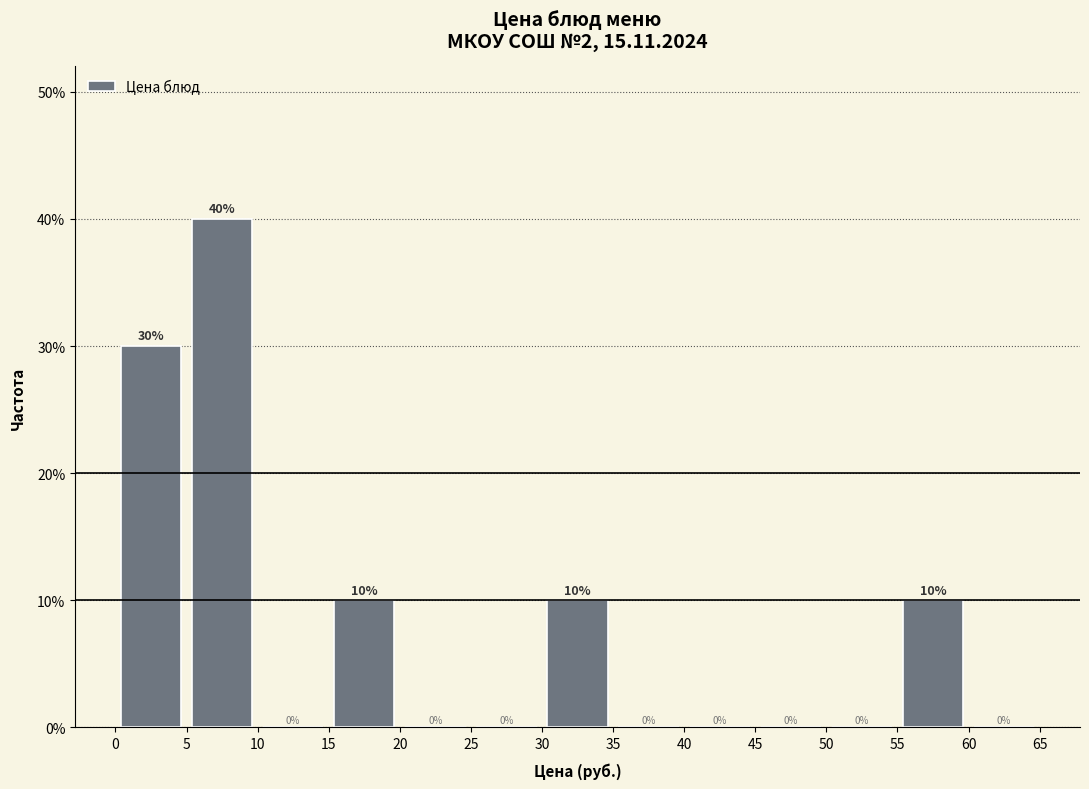

Reading left to right, transcribe this chart: for each bar, give the range it covers on the x-axis and its height.

0 to 5: 30
5 to 10: 40
10 to 15: 0
15 to 20: 10
20 to 25: 0
25 to 30: 0
30 to 35: 10
35 to 40: 0
40 to 45: 0
45 to 50: 0
50 to 55: 0
55 to 60: 10
60 to 65: 0